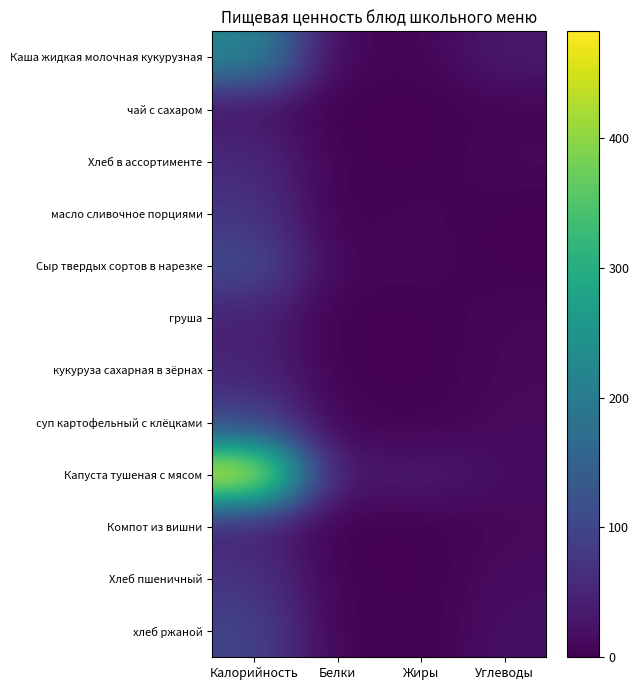

Count the number of data series in this chart.

12